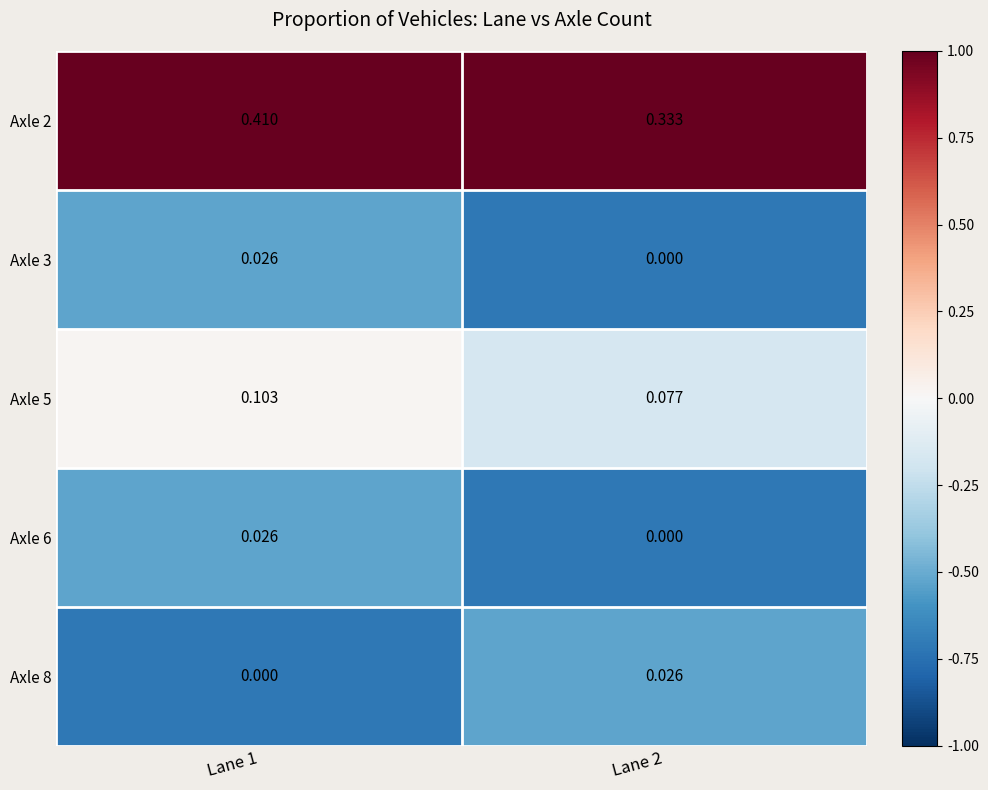

Is the value of Axle 2 at Lane 1 greater than the value of Axle 6 at Lane 1?

Yes